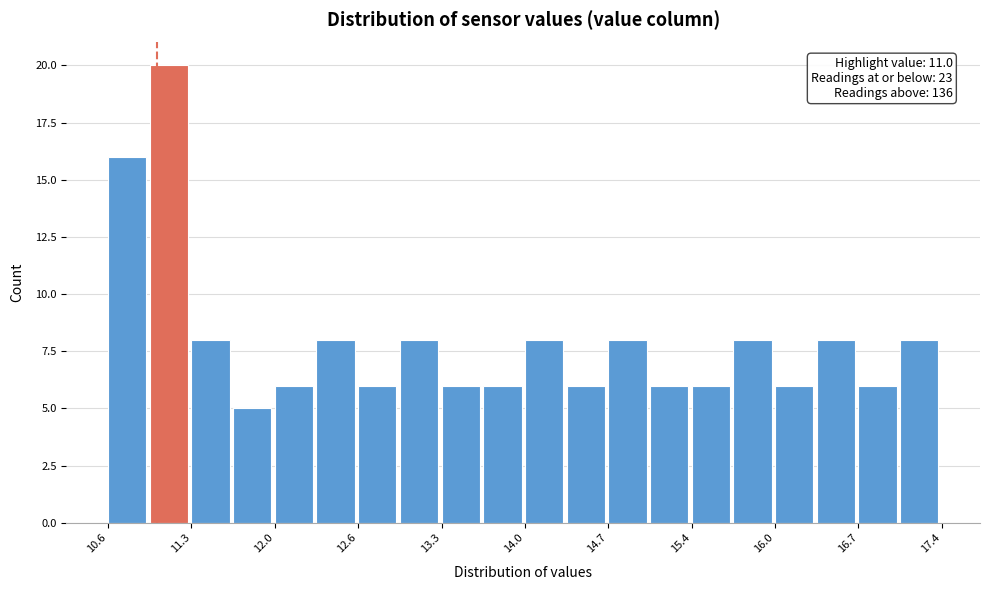

Read against the x-axis, roughly where is the centre of the tallest bar?

11.1